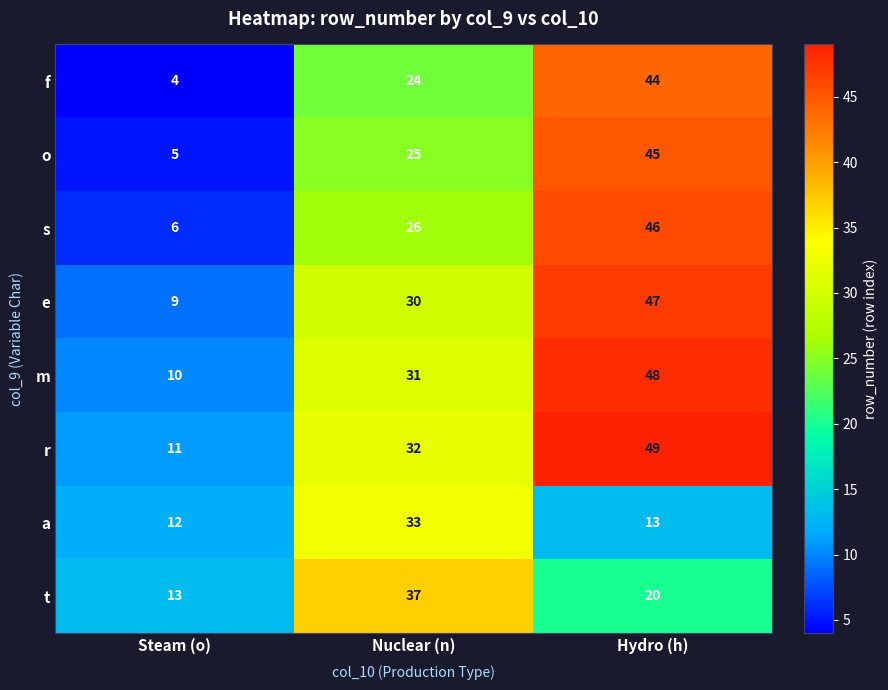

Count the number of categories in the chart.

3